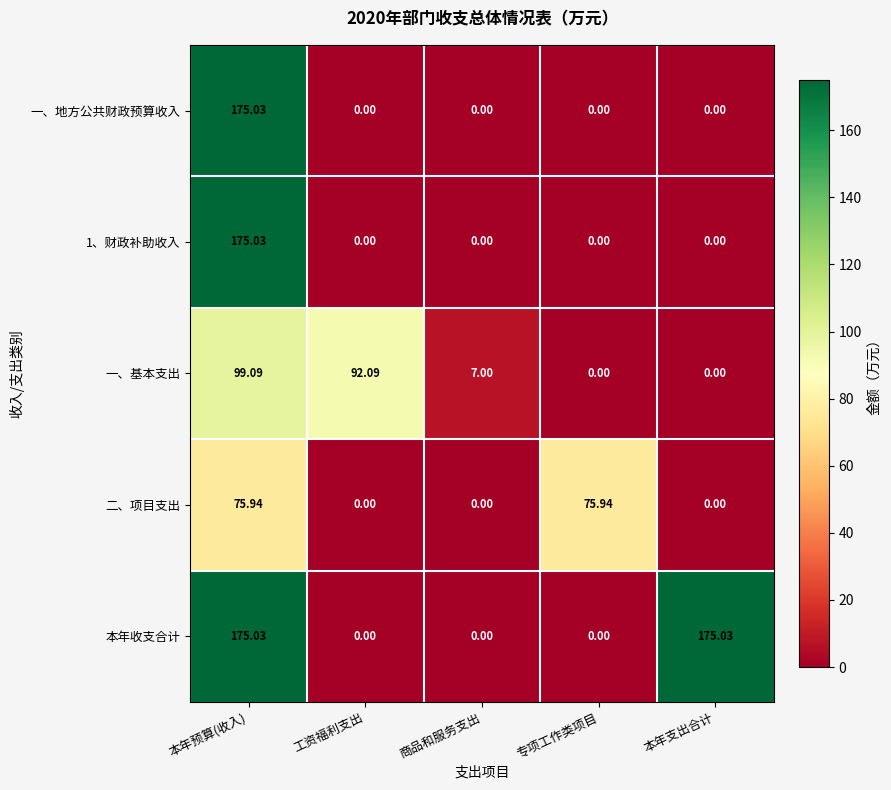

Which series changed the most between 商品和服务支出 and 专项工作类项目?

二、项目支出